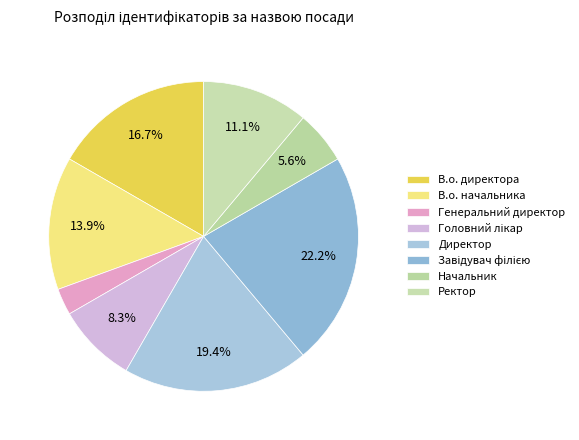

How many segments does this pie chart have?

8